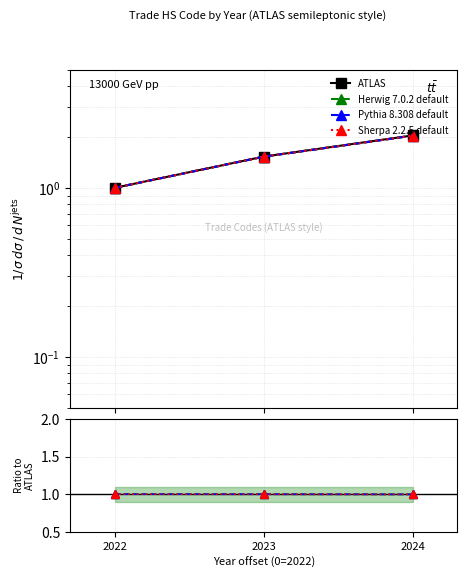

At 2024, list the series in order from smallest to largest.

Sherpa 2.2.5 default, Pythia 8.308 default, Herwig 7.0.2 default, ATLAS